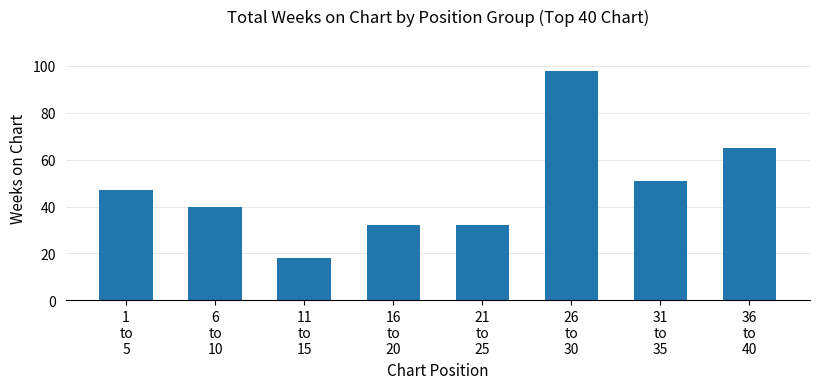

Reading left to right, transcribe all the data shown in this chart.

47	40	18	32	32	98	51	65